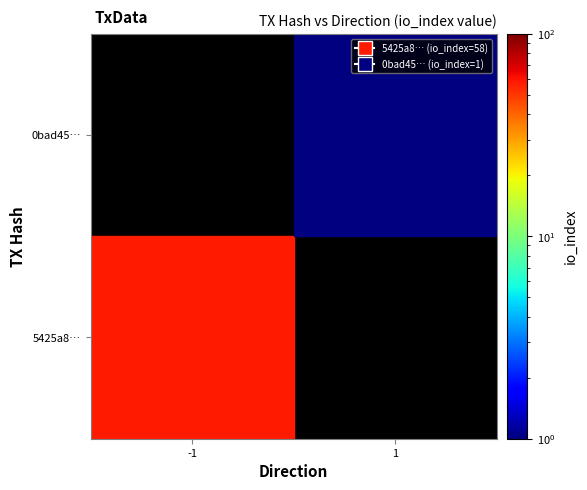

True or false: 0bad45a6819d1675639d9beef5d390f32299596 has a value of 1 at 0.

True